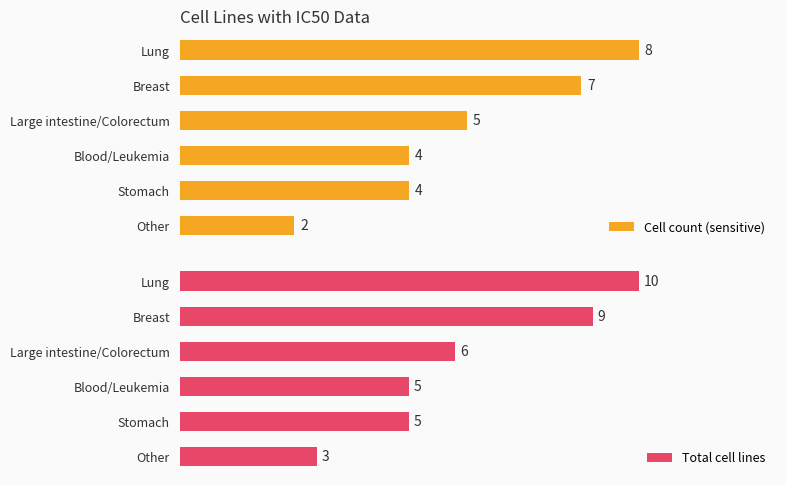

List the series in order of their overall mean, highest first.

Total cell lines, Cell count (sensitive)